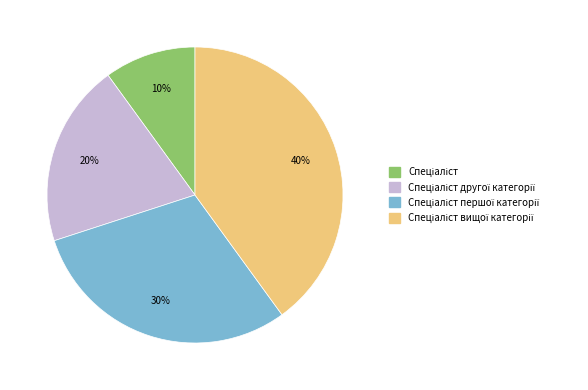

To the nearest percent, what is the average slice percentage?

25%